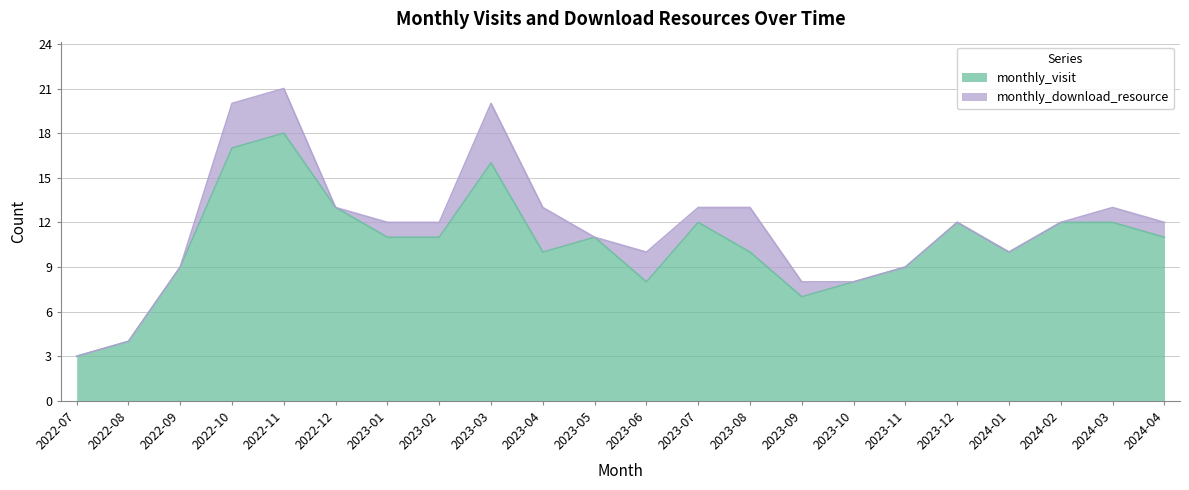

The chart shows a value of 4 at 2022-08. True or false?

True